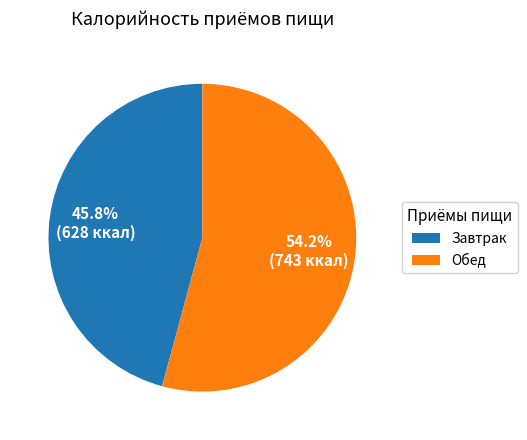

Between Завтрак and Обед, which is larger?

Обед